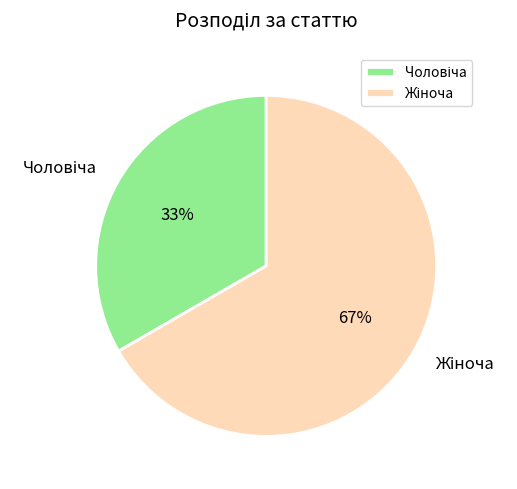

Is there a majority slice in this chart?

Yes